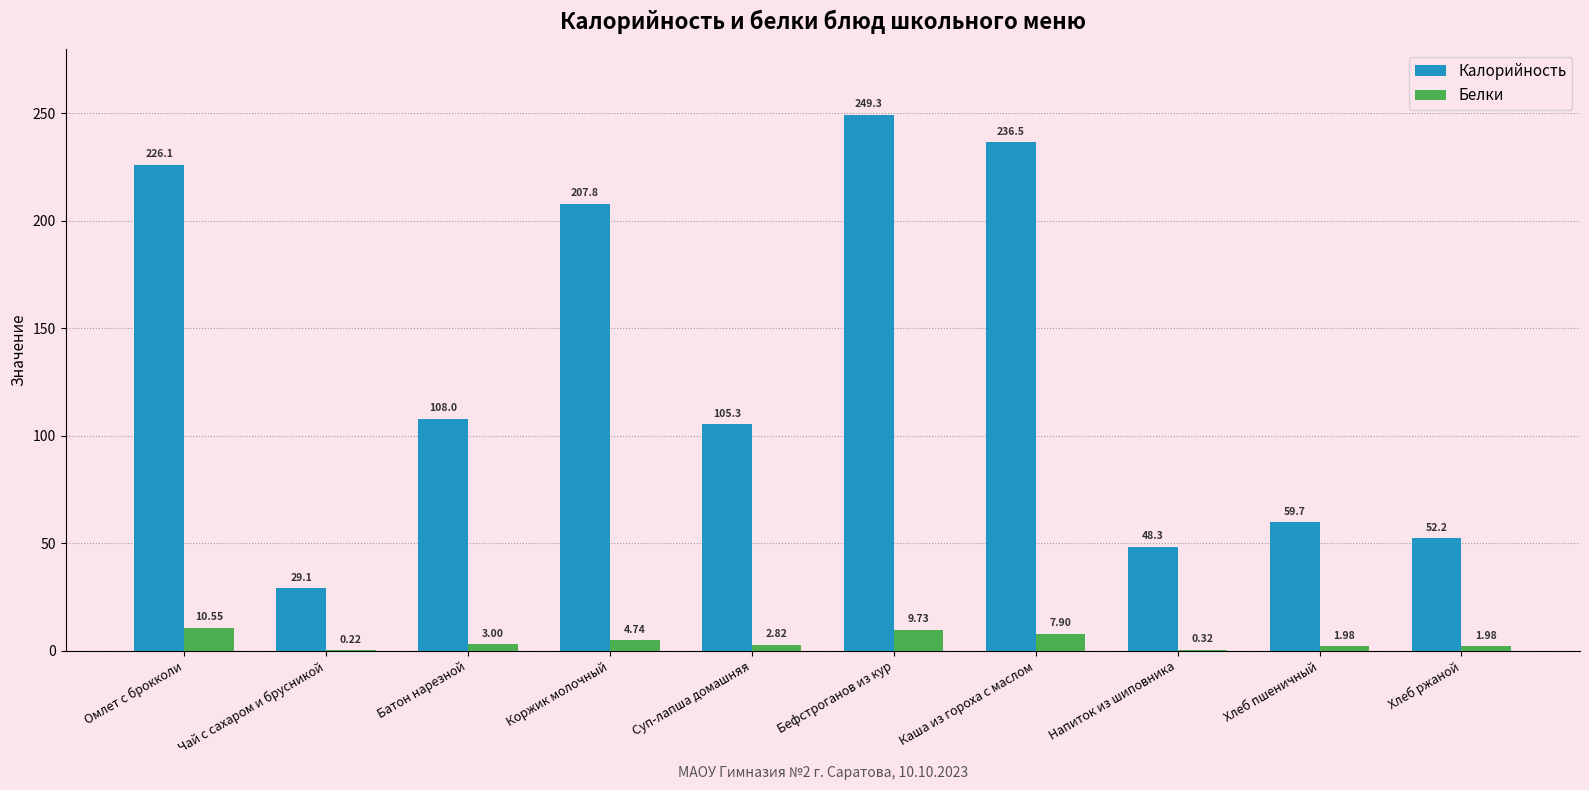

Where does the Белки series first go above 3?

Омлет с брокколи